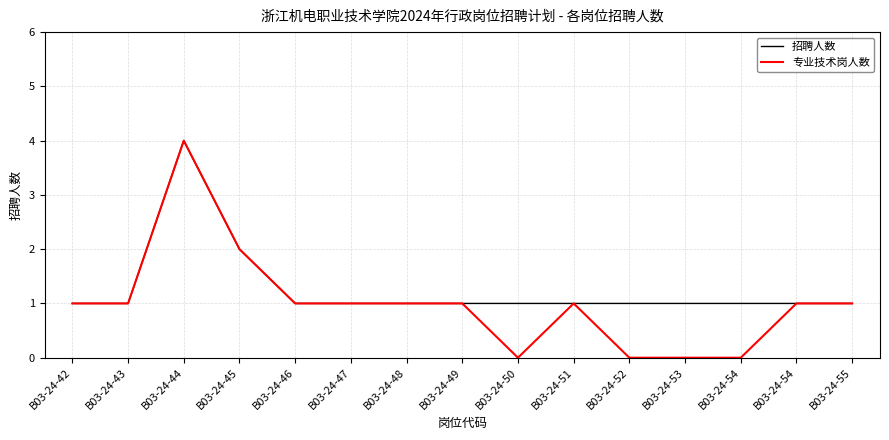

How many lines are shown in the chart?

2